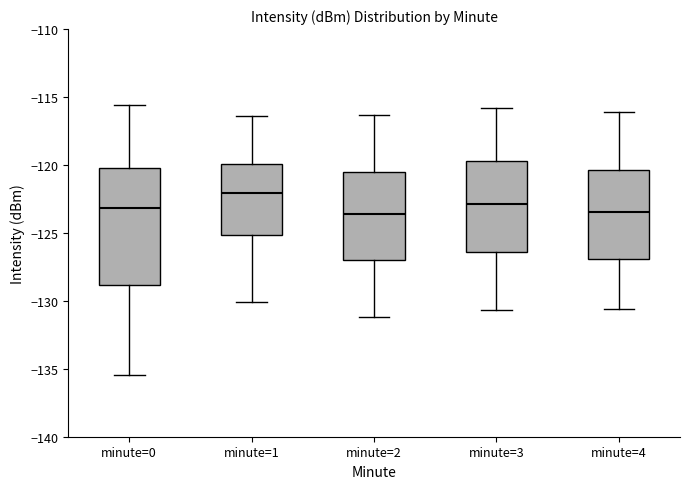

Which box is the tallest, from its lower edge to its upper edge?

minute=0